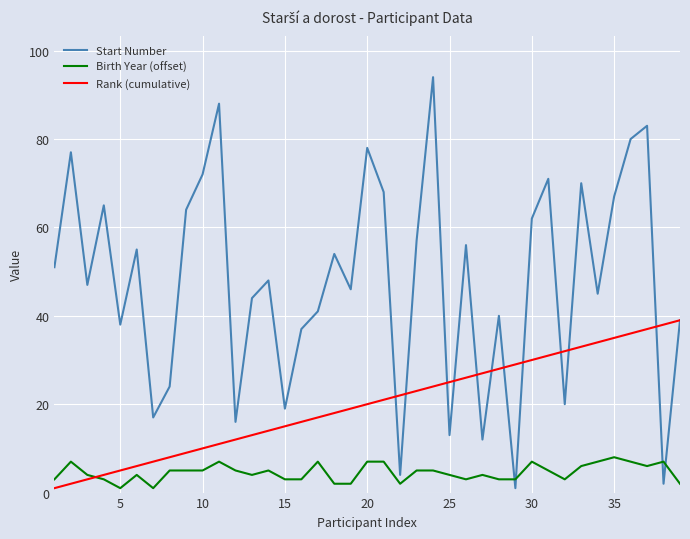

What are all the series names shown in the legend?

Start Number, Birth Year (offset), Rank (cumulative)